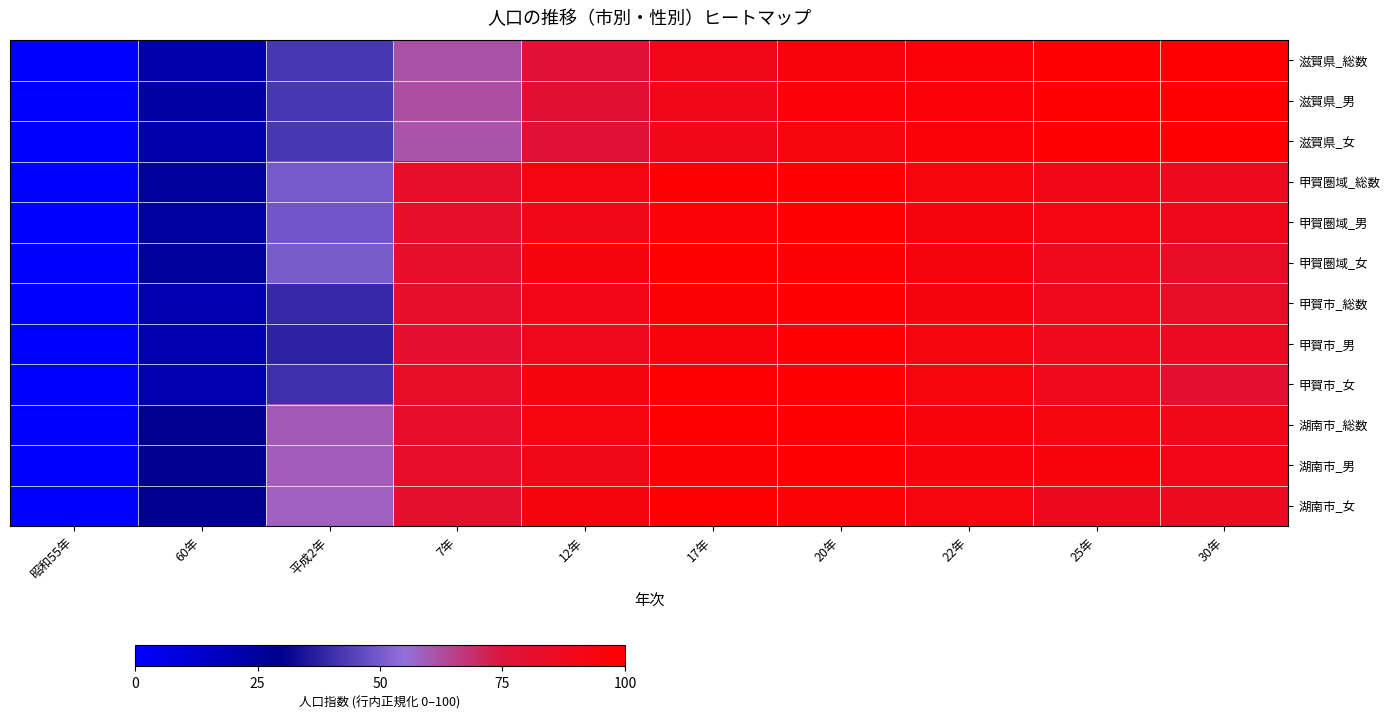

At how many categories does at least one series exceed 15?

9